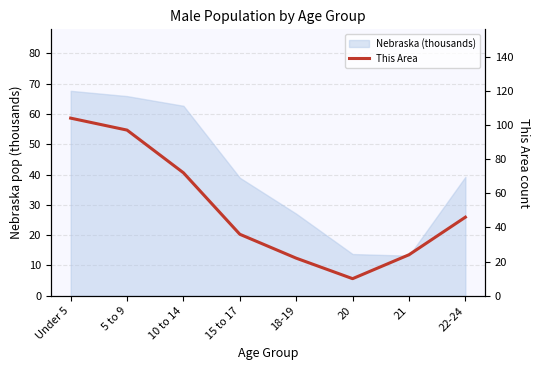

True or false: the data shows 74 at 22-24.

False